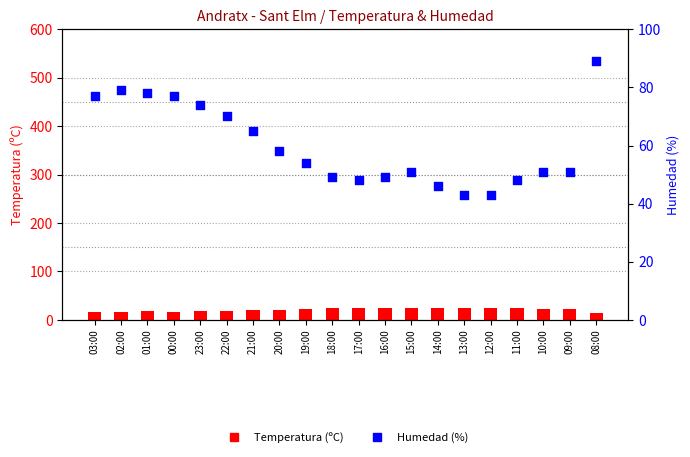

What are all the series names shown in the legend?

Temperatura (C), Humedad (%)